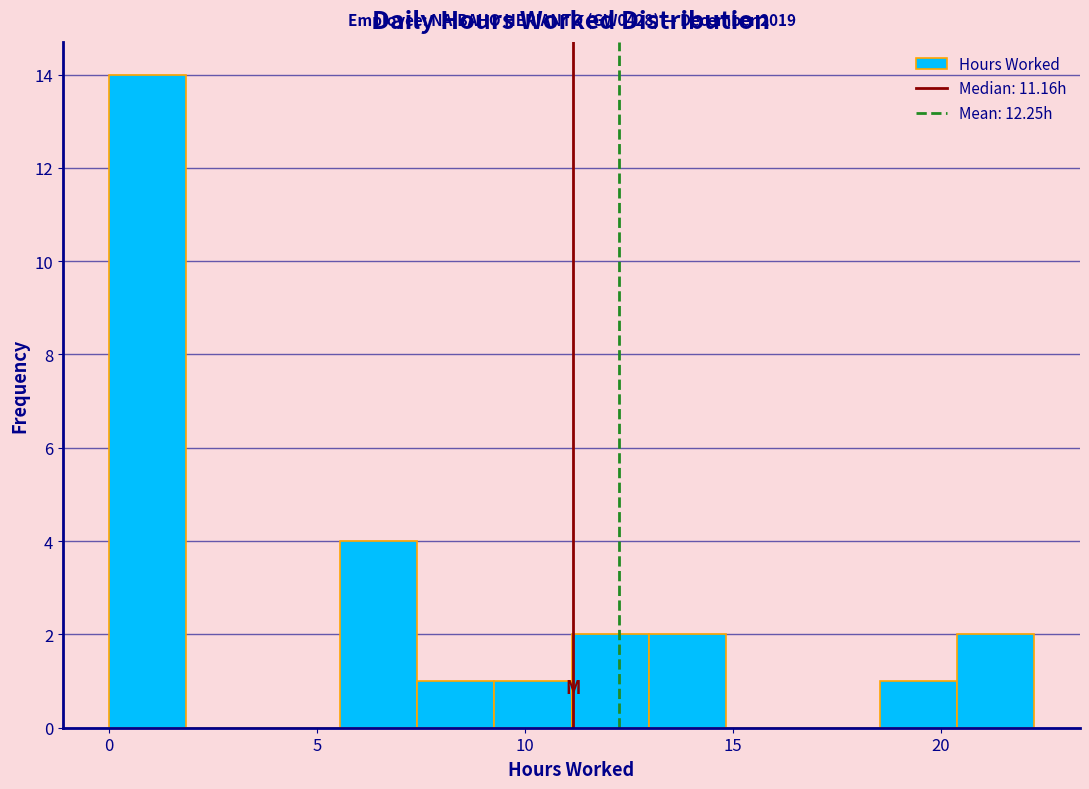

Read against the x-axis, roughly where is the centre of the tallest bar?

1.0